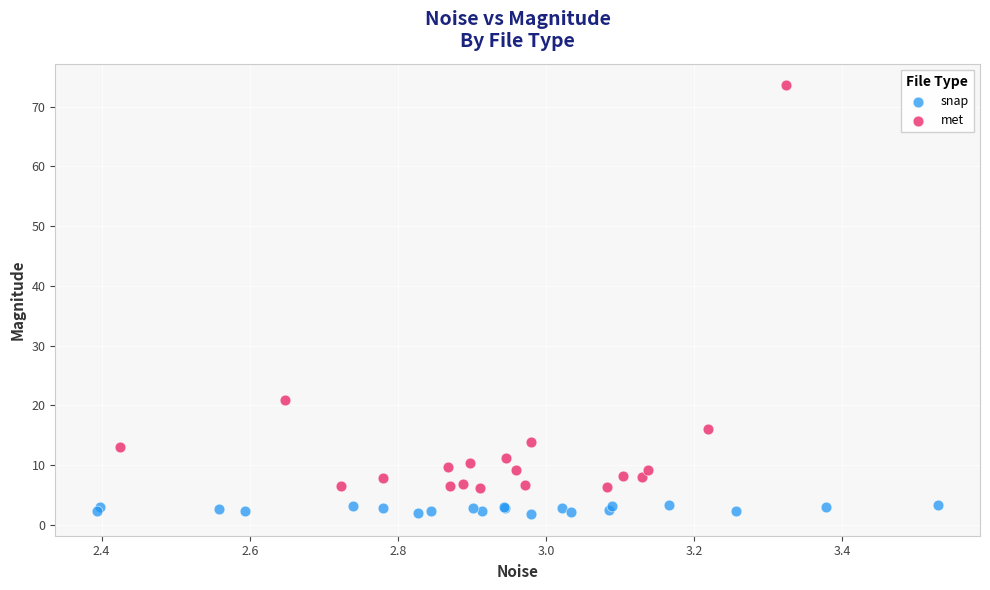

Which series reaches the minimum Y coordinate?

snap